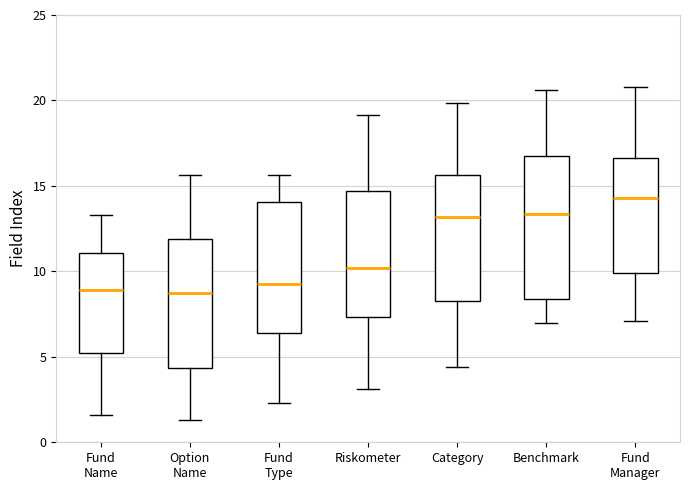

Where is the lower edge of the box for Option Name on the y-axis? The values are not printed on the chart, so give them approximately, as read against the axis.

4.5